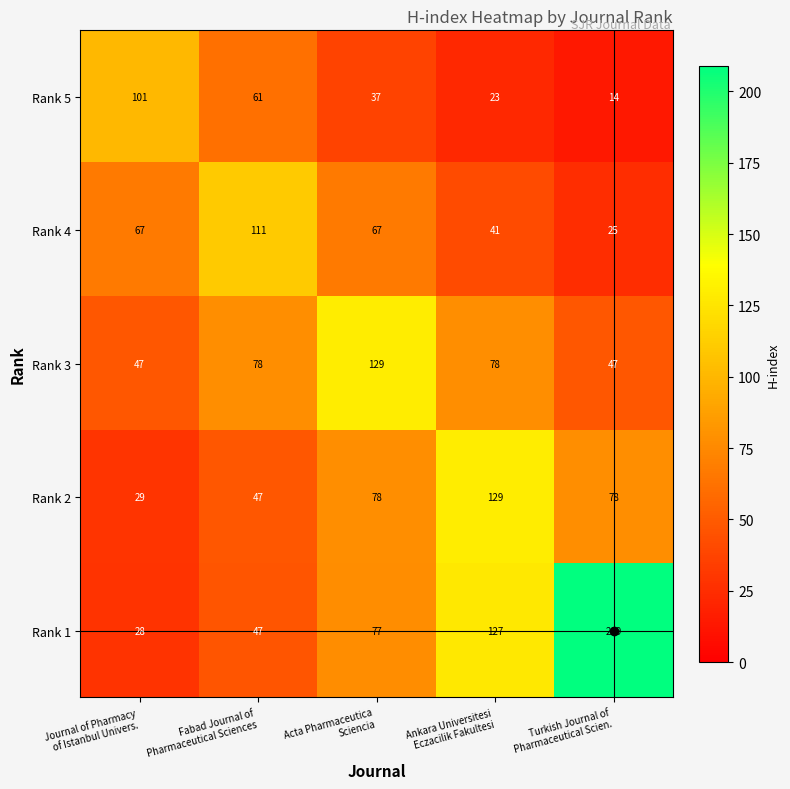

Count the Rank 1 values in the range 47 to 127.

3